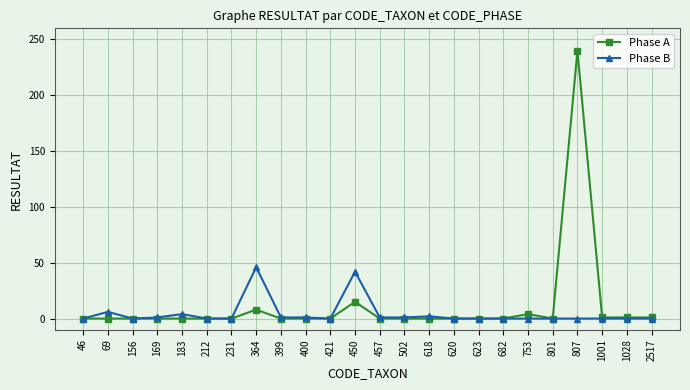

The Phase B series shows 6 at 69. True or false?

True